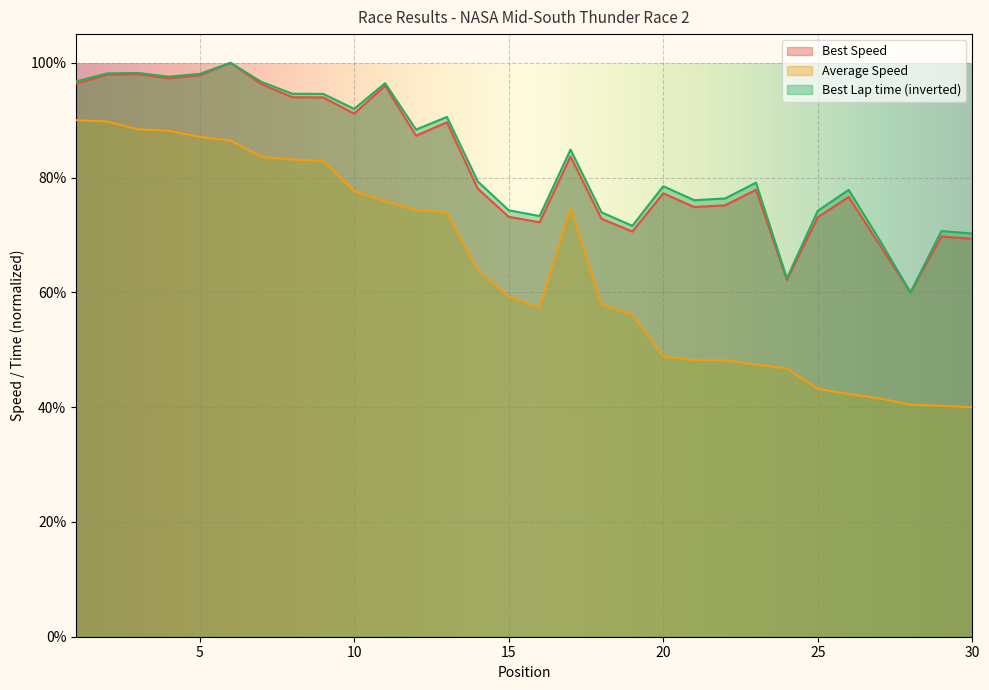

Which series has the largest total across all categories?

Best Lap time